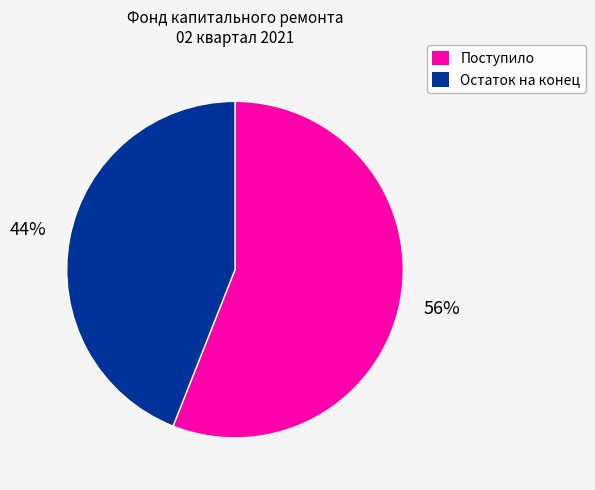

True or false: Остаток на конец accounts for 44% of the total.

True